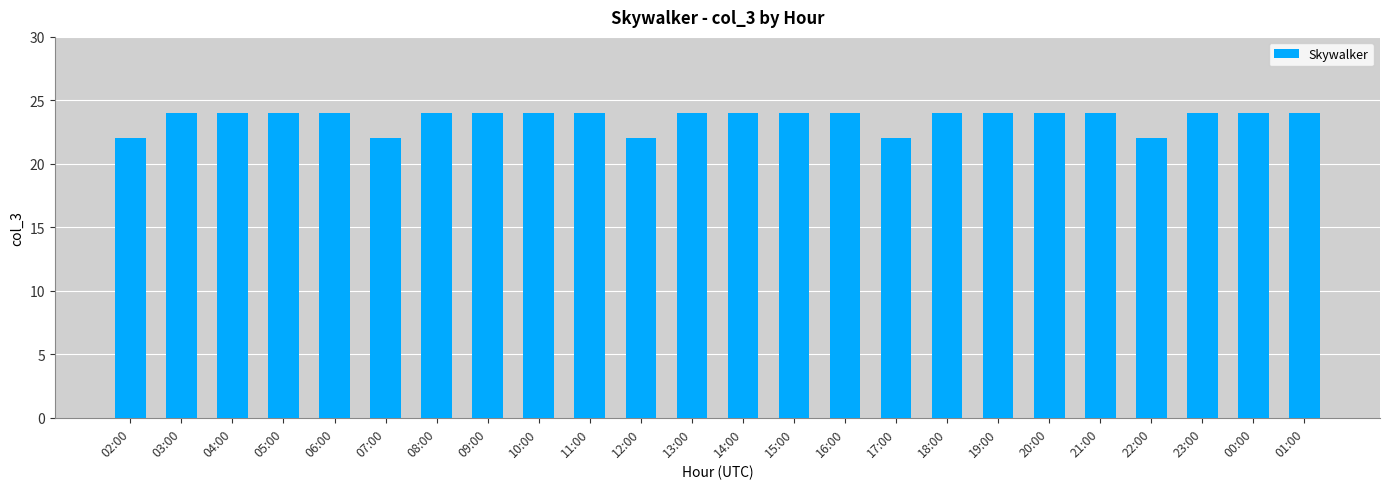

Reading left to right, what are all the values shown in this chart?

22	24	24	24	24	22	24	24	24	24	22	24	24	24	24	22	24	24	24	24	22	24	24	24